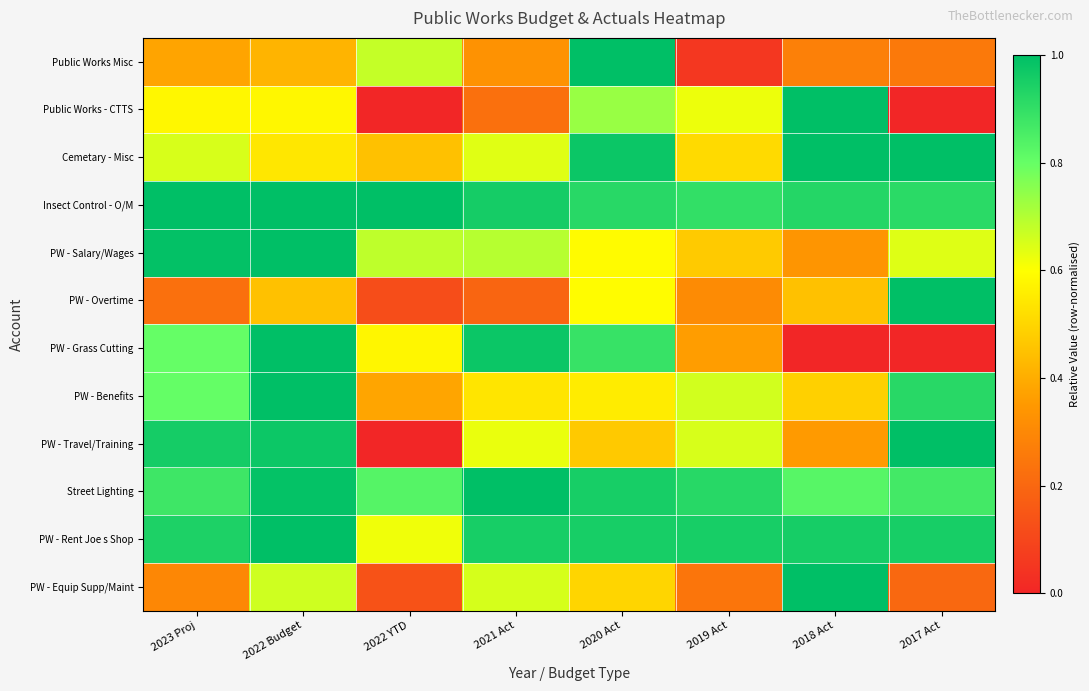

Reading right to left, list all the values displayed in this chart.

Public Works Misc: 2017 Act=0.3	2018 Act=0.3	2019 Act=0.1	2020 Act=1.0	2021 Act=0.3	2022 YTD=0.7	2022 Budget=0.4	2023 Proj=0.4
Public Works - CTTS: 2017 Act=0.0	2018 Act=1.0	2019 Act=0.6	2020 Act=0.7	2021 Act=0.2	2022 YTD=0.0	2022 Budget=0.6	2023 Proj=0.6
Cemetary - Misc: 2017 Act=1.0	2018 Act=1.0	2019 Act=0.5	2020 Act=1.0	2021 Act=0.6	2022 YTD=0.4	2022 Budget=0.5	2023 Proj=0.7
Insect Control - O/M: 2017 Act=0.9	2018 Act=0.9	2019 Act=0.9	2020 Act=0.9	2021 Act=1.0	2022 YTD=1.0	2022 Budget=1.0	2023 Proj=1.0
PW - Salary/Wages: 2017 Act=0.6	2018 Act=0.3	2019 Act=0.5	2020 Act=0.6	2021 Act=0.7	2022 YTD=0.7	2022 Budget=1.0	2023 Proj=1.0
PW - Overtime: 2017 Act=1.0	2018 Act=0.4	2019 Act=0.3	2020 Act=0.6	2021 Act=0.2	2022 YTD=0.1	2022 Budget=0.4	2023 Proj=0.2
PW - Grass Cutting: 2017 Act=0.0	2018 Act=0.0	2019 Act=0.4	2020 Act=0.9	2021 Act=1.0	2022 YTD=0.6	2022 Budget=1.0	2023 Proj=0.8
PW - Benefits: 2017 Act=0.9	2018 Act=0.5	2019 Act=0.7	2020 Act=0.6	2021 Act=0.5	2022 YTD=0.4	2022 Budget=1.0	2023 Proj=0.8
PW - Travel/Training: 2017 Act=1.0	2018 Act=0.4	2019 Act=0.7	2020 Act=0.5	2021 Act=0.6	2022 YTD=0.0	2022 Budget=1.0	2023 Proj=1.0
Street Lighting: 2017 Act=0.9	2018 Act=0.8	2019 Act=0.9	2020 Act=1.0	2021 Act=1.0	2022 YTD=0.8	2022 Budget=1.0	2023 Proj=0.9
PW - Rent Joe s Shop: 2017 Act=1.0	2018 Act=1.0	2019 Act=1.0	2020 Act=1.0	2021 Act=1.0	2022 YTD=0.6	2022 Budget=1.0	2023 Proj=0.9
PW - Equip Supp/Maint: 2017 Act=0.2	2018 Act=1.0	2019 Act=0.2	2020 Act=0.5	2021 Act=0.7	2022 YTD=0.1	2022 Budget=0.7	2023 Proj=0.3